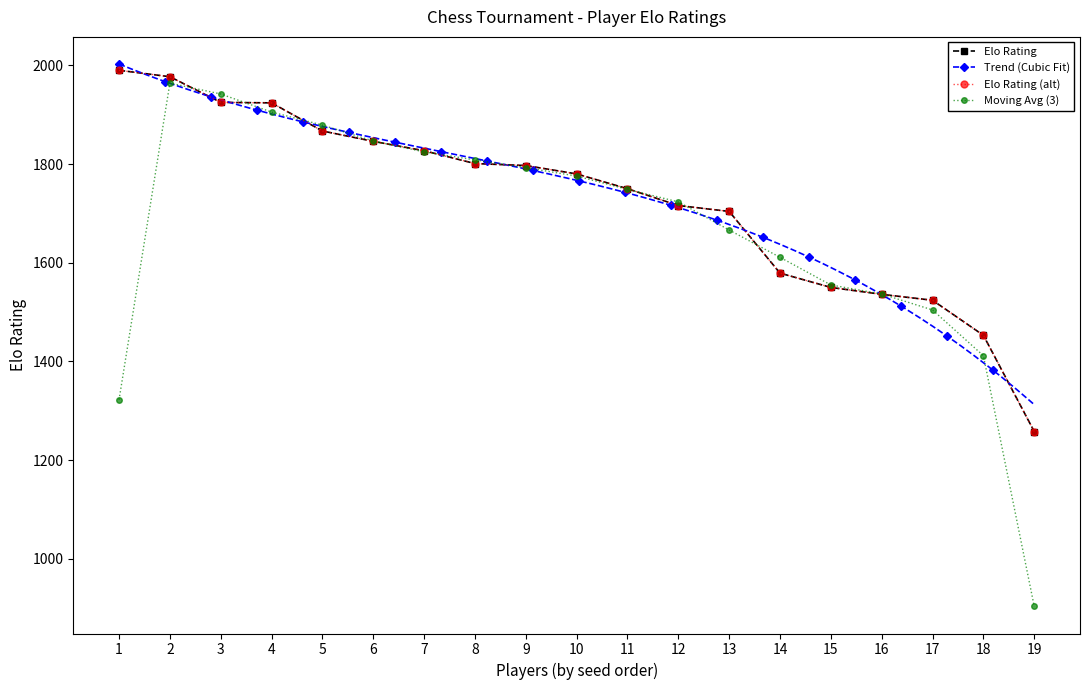

What is the minimum value shown in the chart?

1258